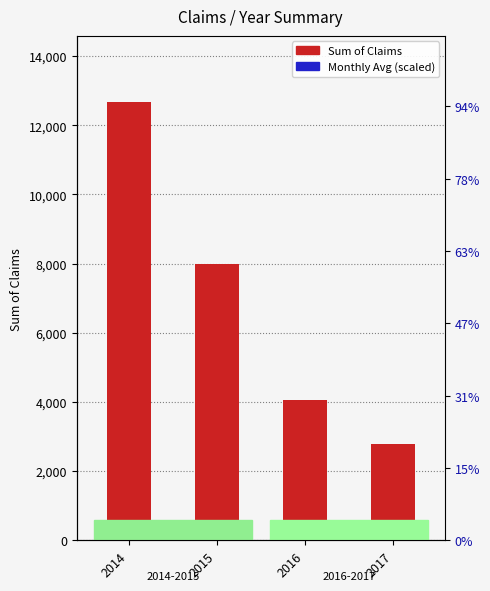

The Monthly Avg (scaled) series shows 100 at 2017. True or false?

True